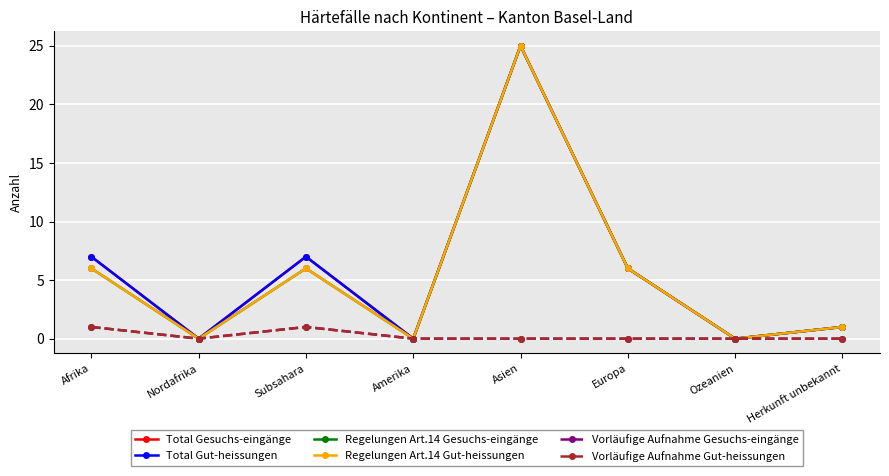

Which has a higher value, Asien or Herkunft unbekannt?

Asien